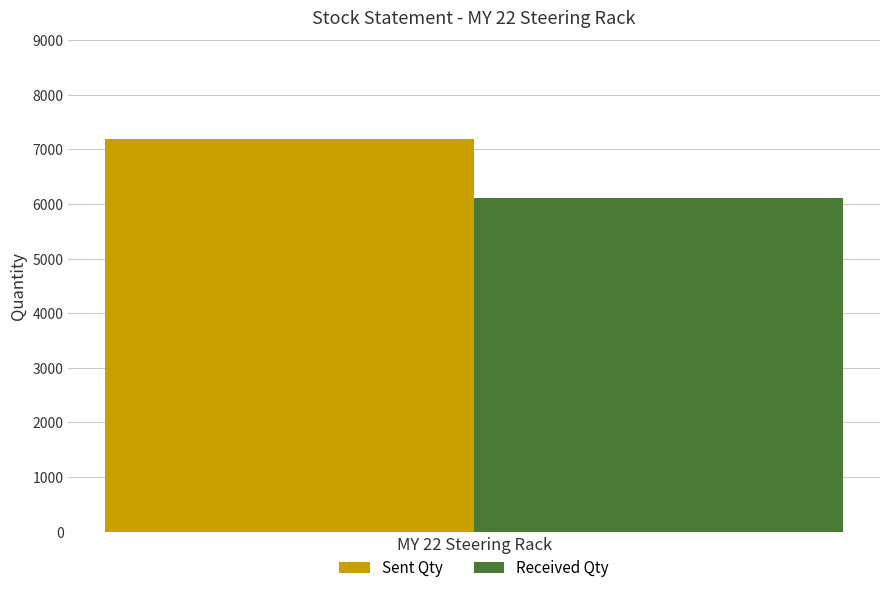

What is the spread (max minus min) of values at MY 22 Steering Rack?

1078